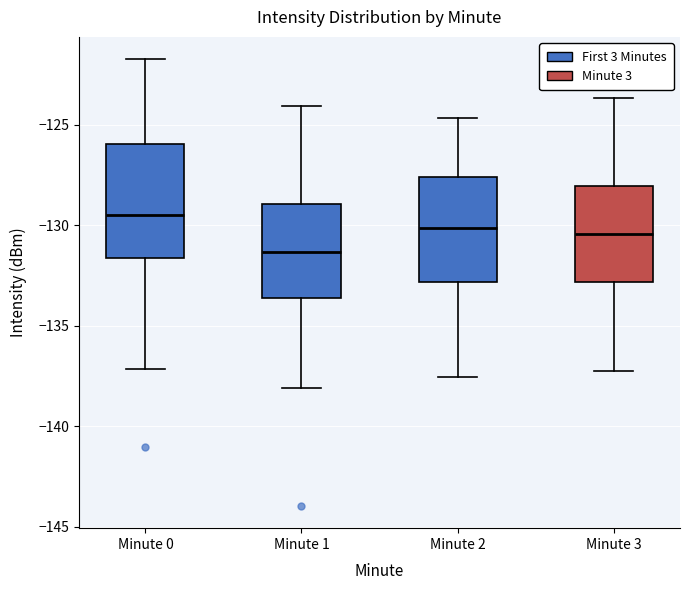

Reading left to right, transcribe this box plot: for each box, give where its median line is, the range the box spans, and where its two whiskers end, as read against the y-axis. The values are not printed on the chart, so give them approximately, as read against the axis.

Minute 0: median -129.5, box -131.5 to -126.0, whiskers -137.0 to -122.0
Minute 1: median -131.5, box -133.5 to -129.0, whiskers -138.0 to -124.0
Minute 2: median -130.0, box -133.0 to -127.5, whiskers -137.5 to -124.5
Minute 3: median -130.5, box -133.0 to -128.0, whiskers -137.0 to -123.5